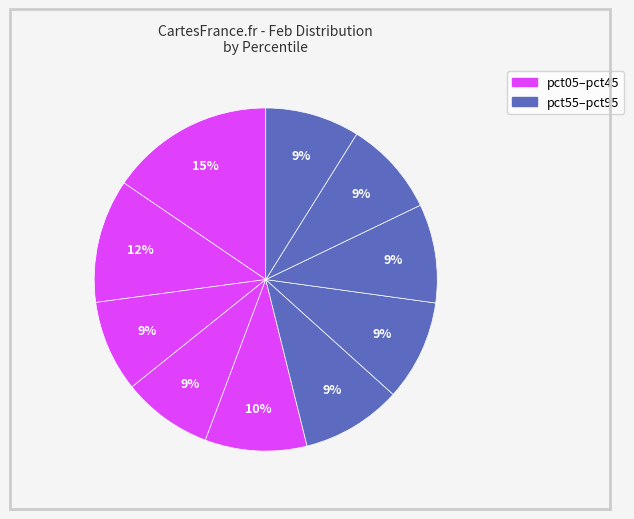

How many segments does this pie chart have?

10